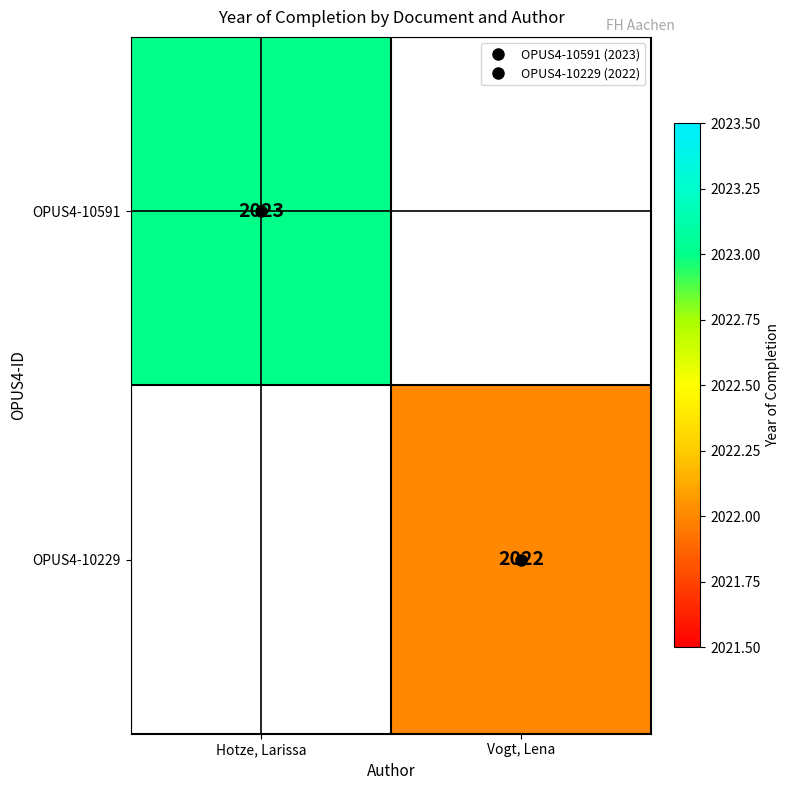

Which label corresponds to the smallest value in the chart?

Vogt, Lena